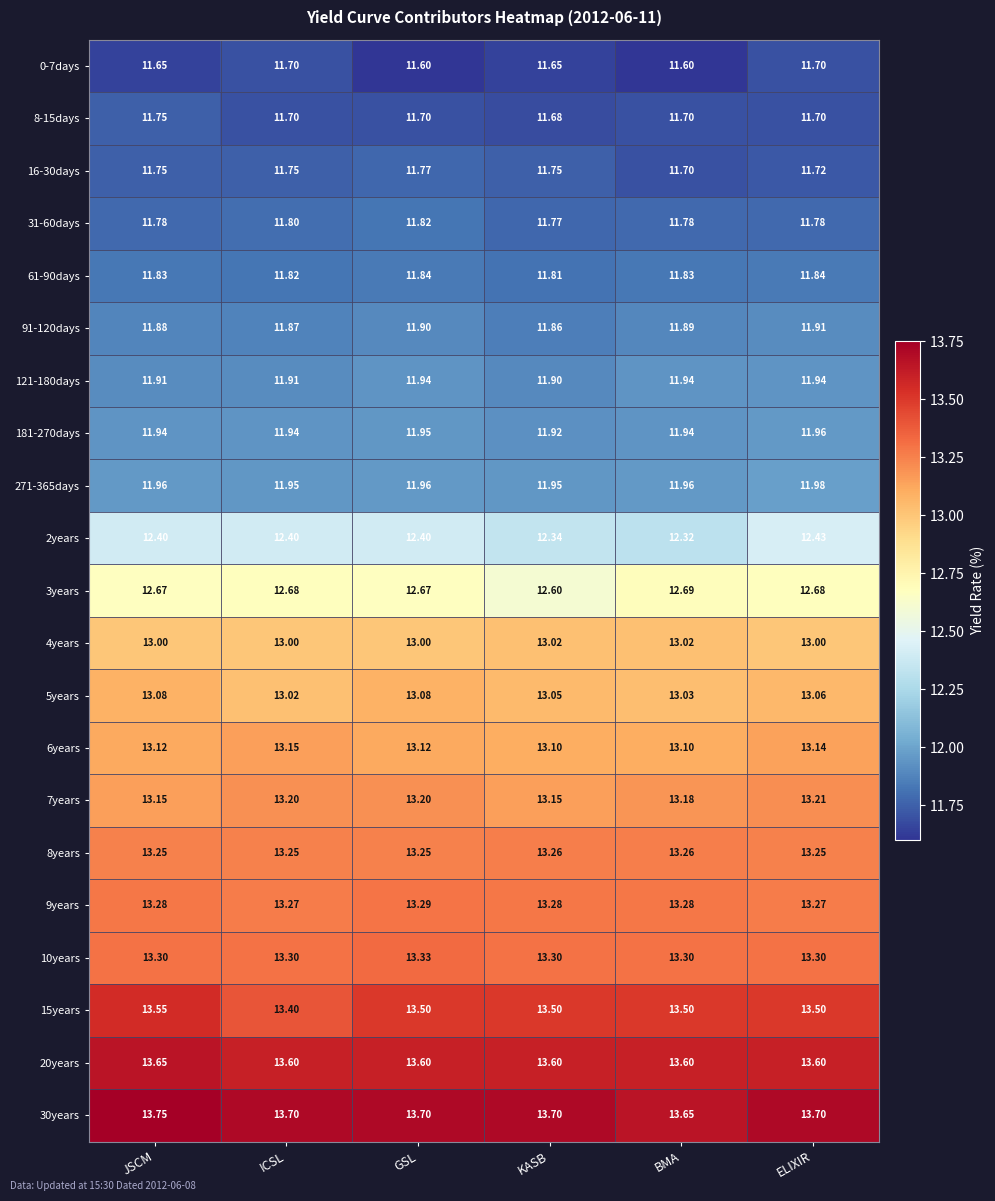

What is the spread (max minus min) of values at ELIXIR?

2.0